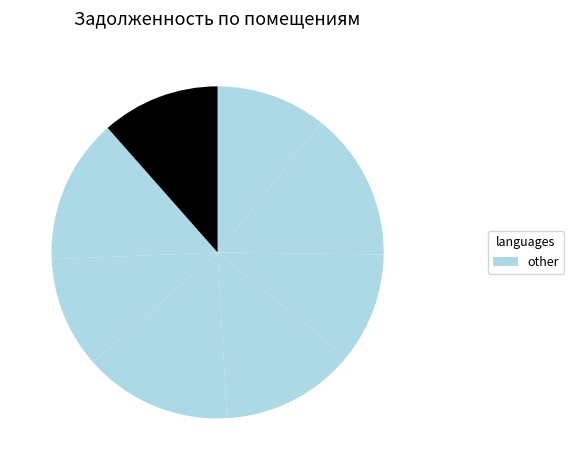

How many slices are in this pie chart?

8